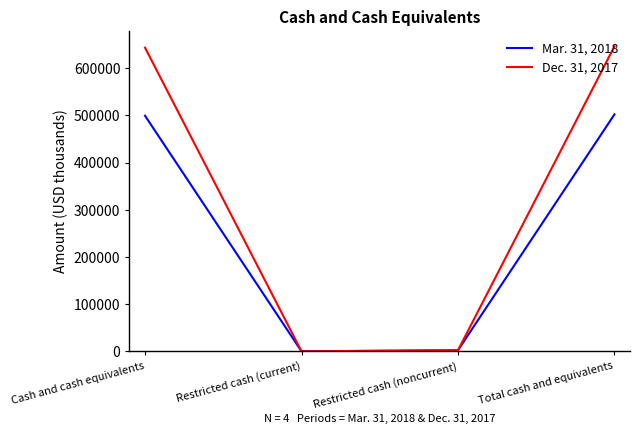

True or false: Dec. 31, 2017 has a value of 643095 at Cash and cash equivalents.

True